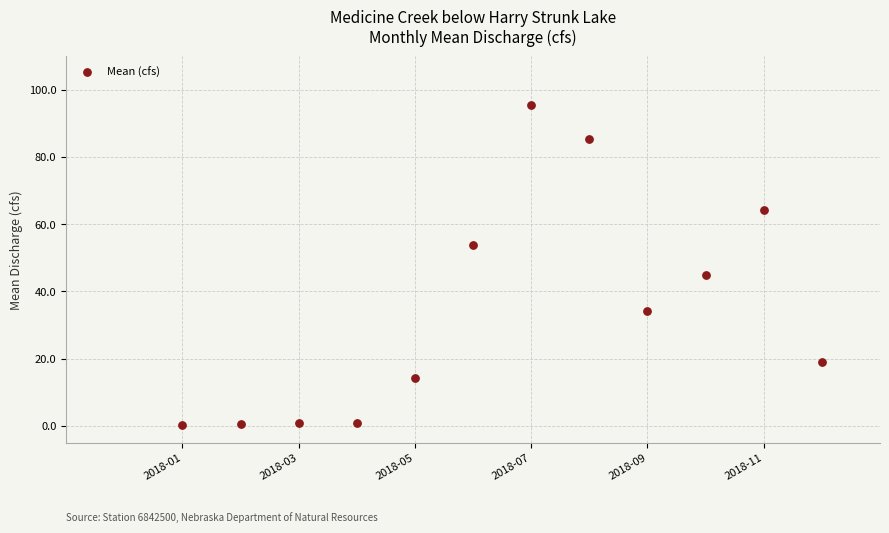

What Y value in the scatter plot is closest to 47?

44.8